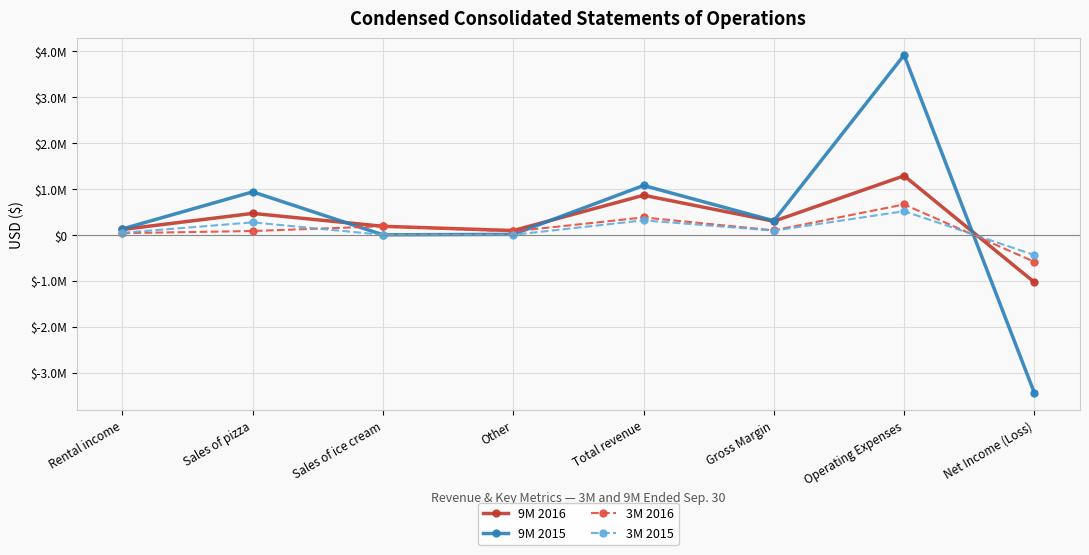

Is this an area chart (filled region under the line)?

No